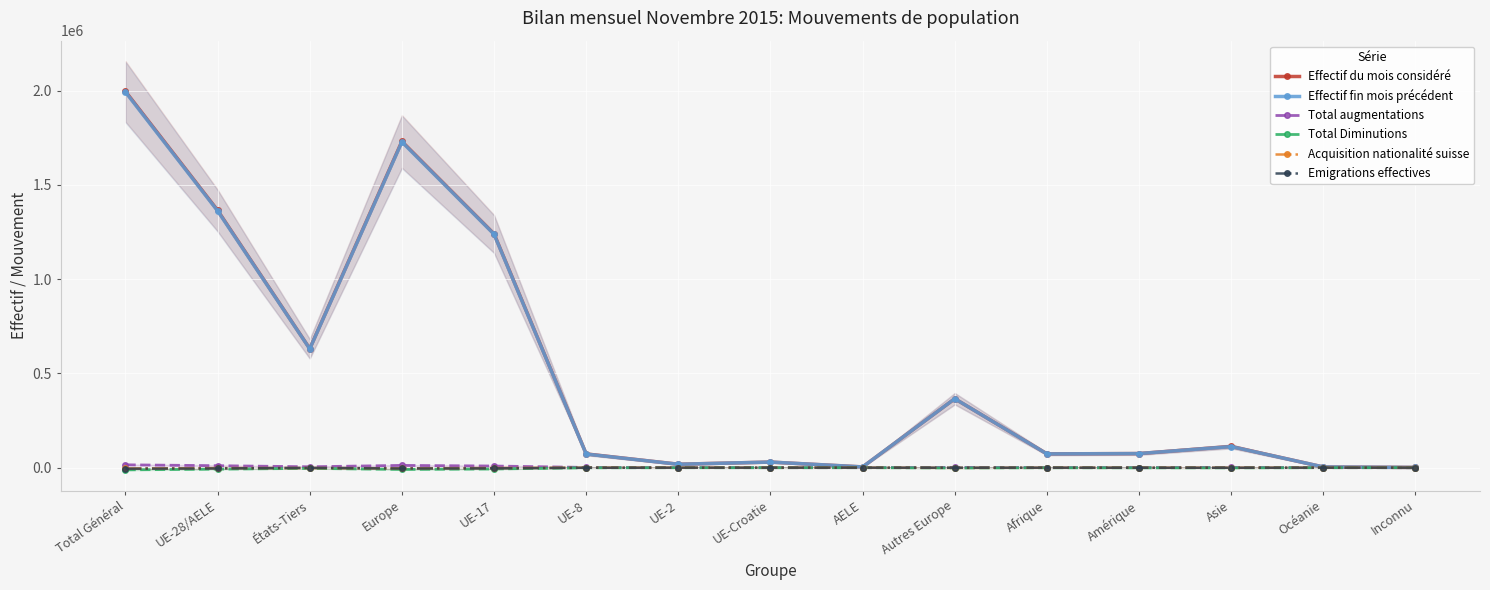

What is the spread (max minus min) of values at AELE?

3967